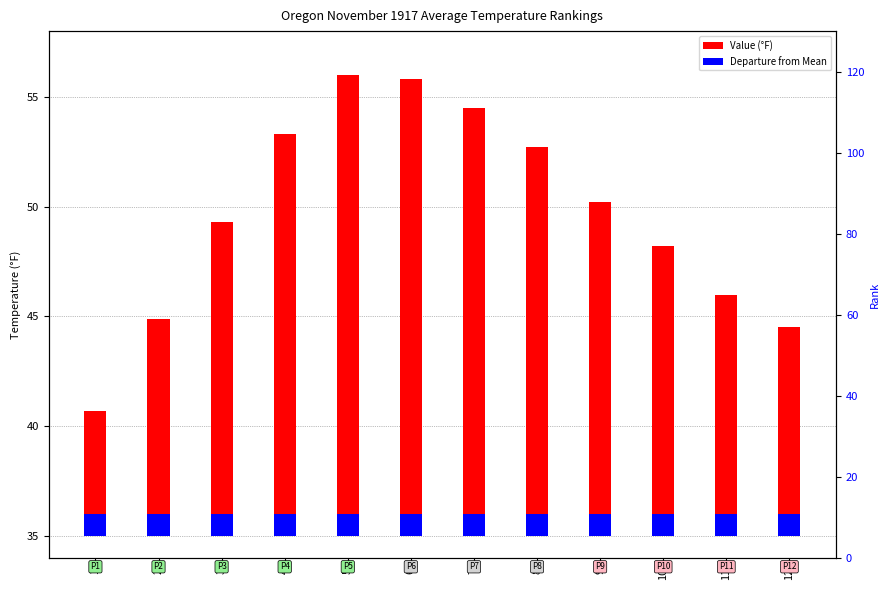

What is the smallest value displayed?

1.0